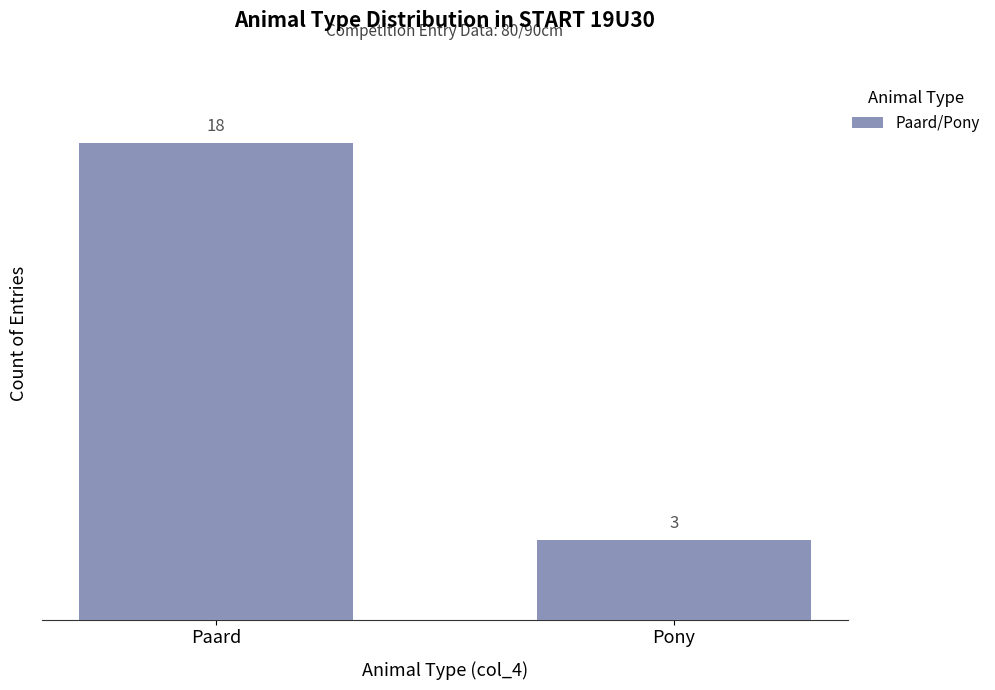

At which category does the chart reach its peak across all series?

Paard